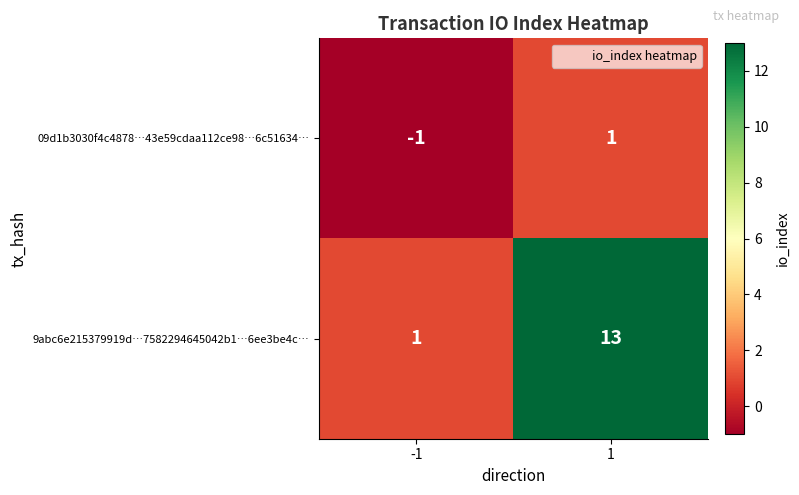

What is the maximum value shown in the chart?

13